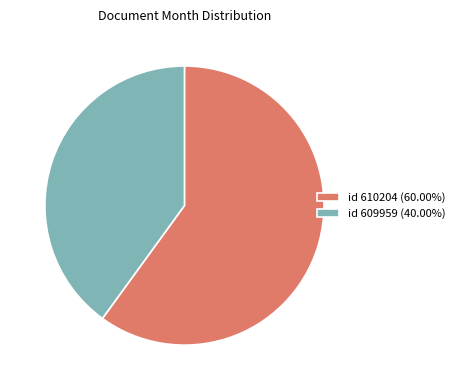

What is the ratio of the value at id 610204 (60.00%) to the value at id 609959 (40.00%)?

1.5